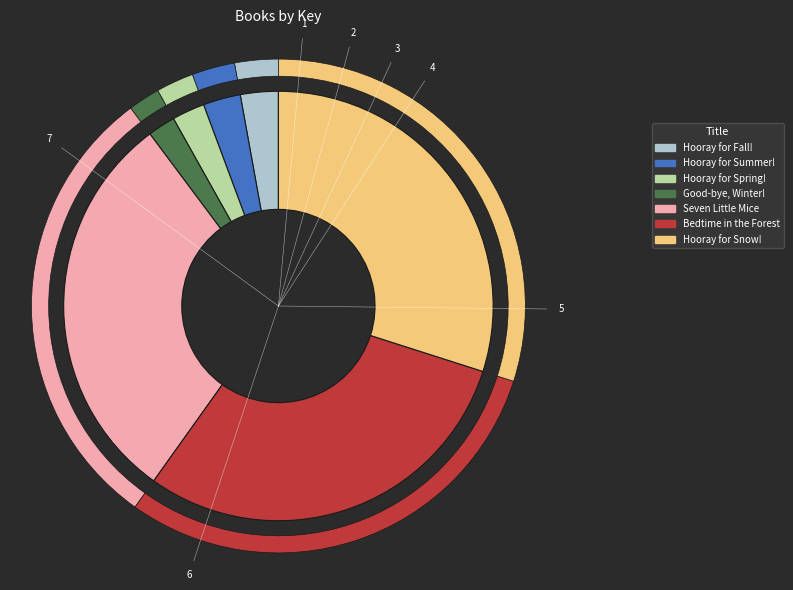

How many slices are in this pie chart?

7